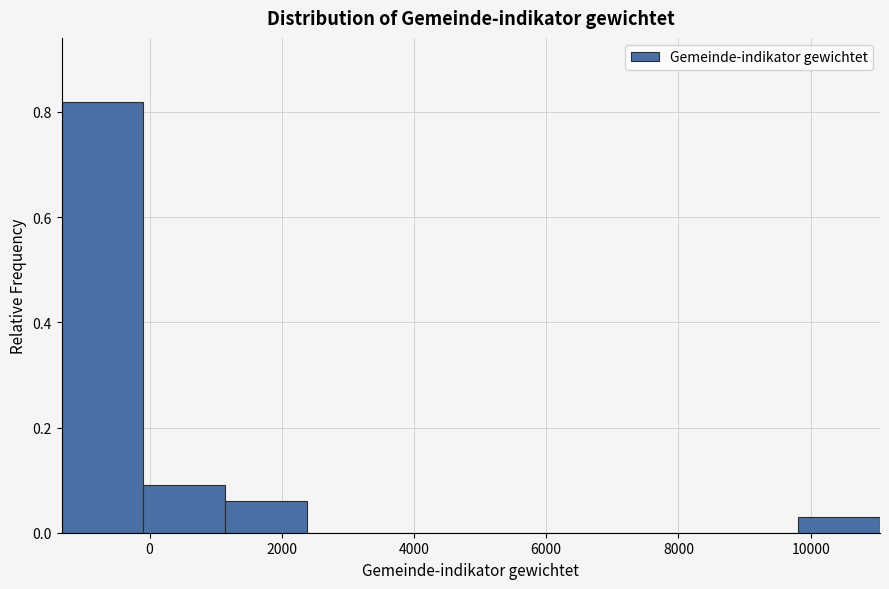

Which range on the x-axis has the tallest bar?

-1400 to 0